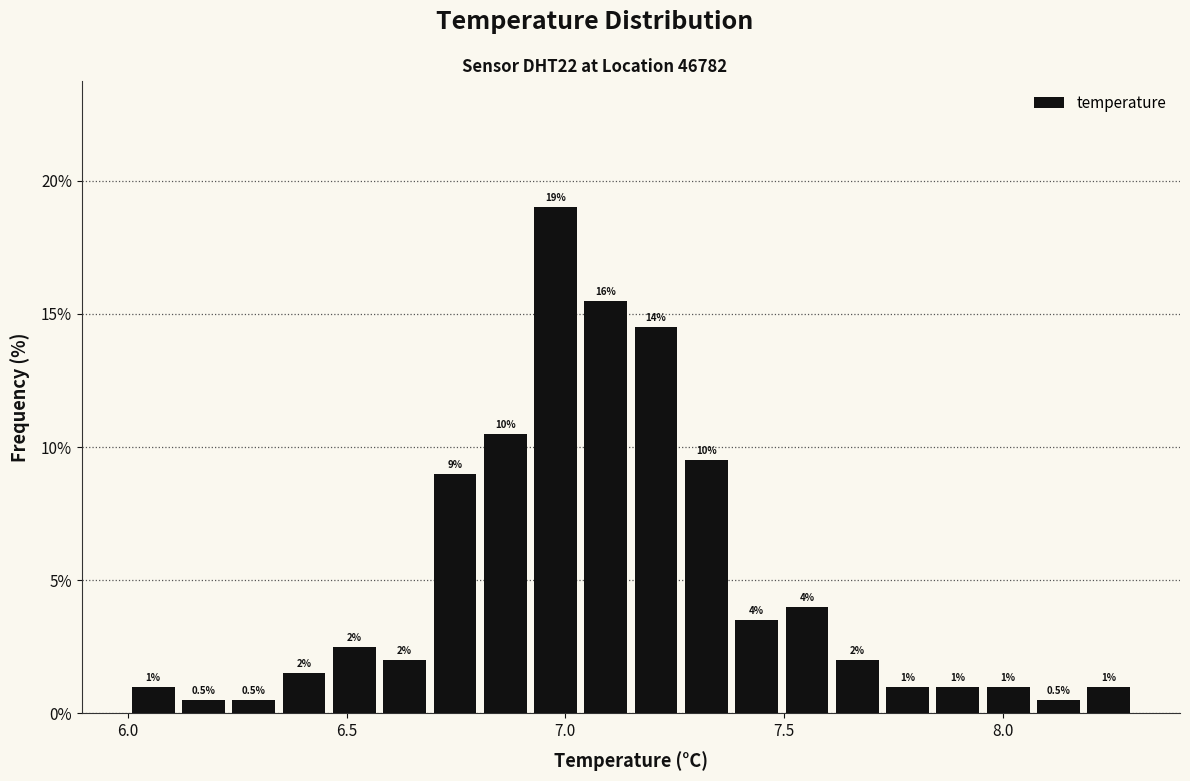

Around what value on the x-axis is the tallest bar? Give the approximate position of its centre, as read against the axis.

7.00